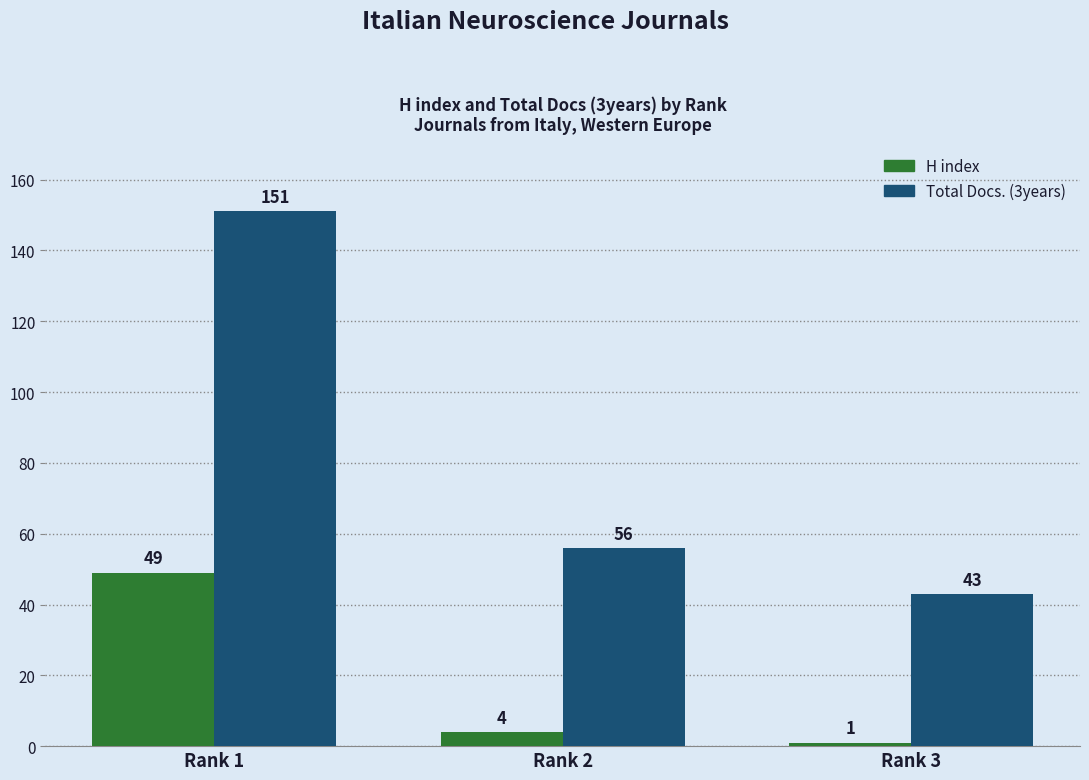

Does the chart contain stacked bars?

No